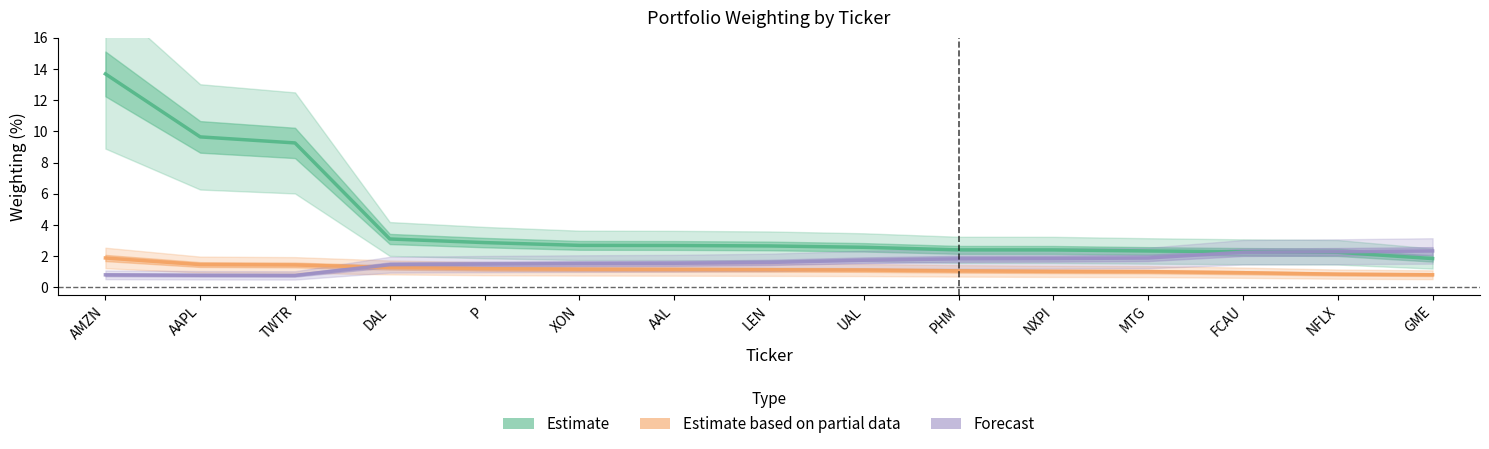

Reading left to right, extract all data points from this chart.

Estimate: 13.7	9.6	9.3	3.1	2.9	2.7	2.7	2.7	2.6	2.4	2.4	2.3	2.3	2.2	1.8
Estimate based on partial data: 1.9	1.5	1.4	1.3	1.2	1.2	1.1	1.1	1.1	1.1	1.0	1.0	0.9	0.8	0.8
Forecast: 0.8	0.8	0.8	1.5	1.5	1.5	1.5	1.6	1.7	1.8	1.8	1.9	2.2	2.3	2.3